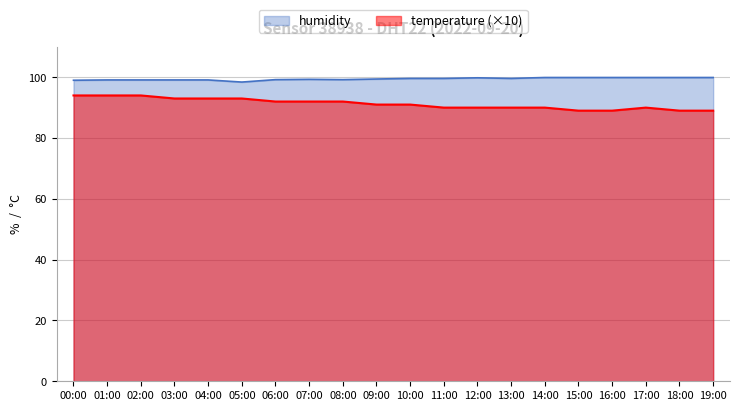

What value does the temperature series have at 18:00?

89.0